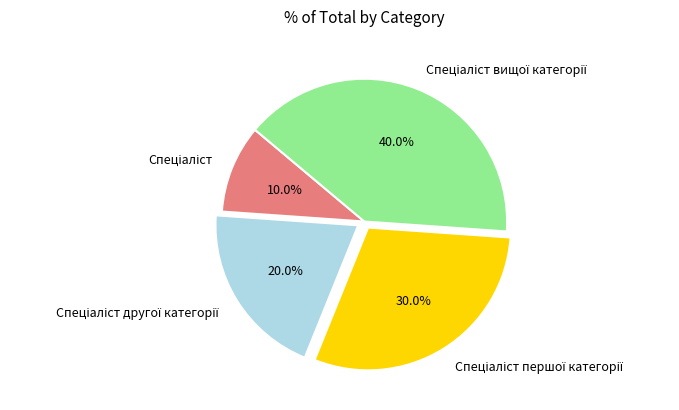

Is there a majority slice in this chart?

No